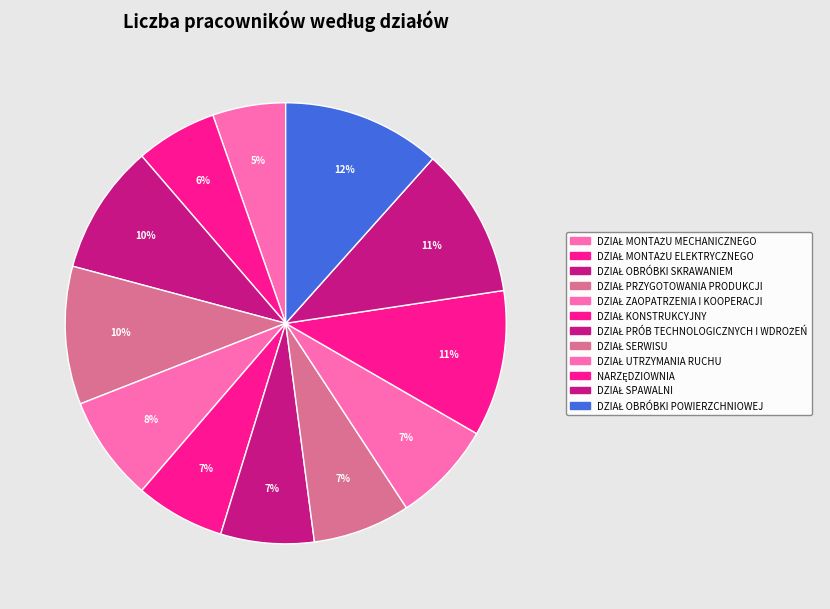

Between DZIAŁ MONTAŻU ELEKTRYCZNEGO and DZIAŁ SERWISU, which is larger?

DZIAŁ SERWISU